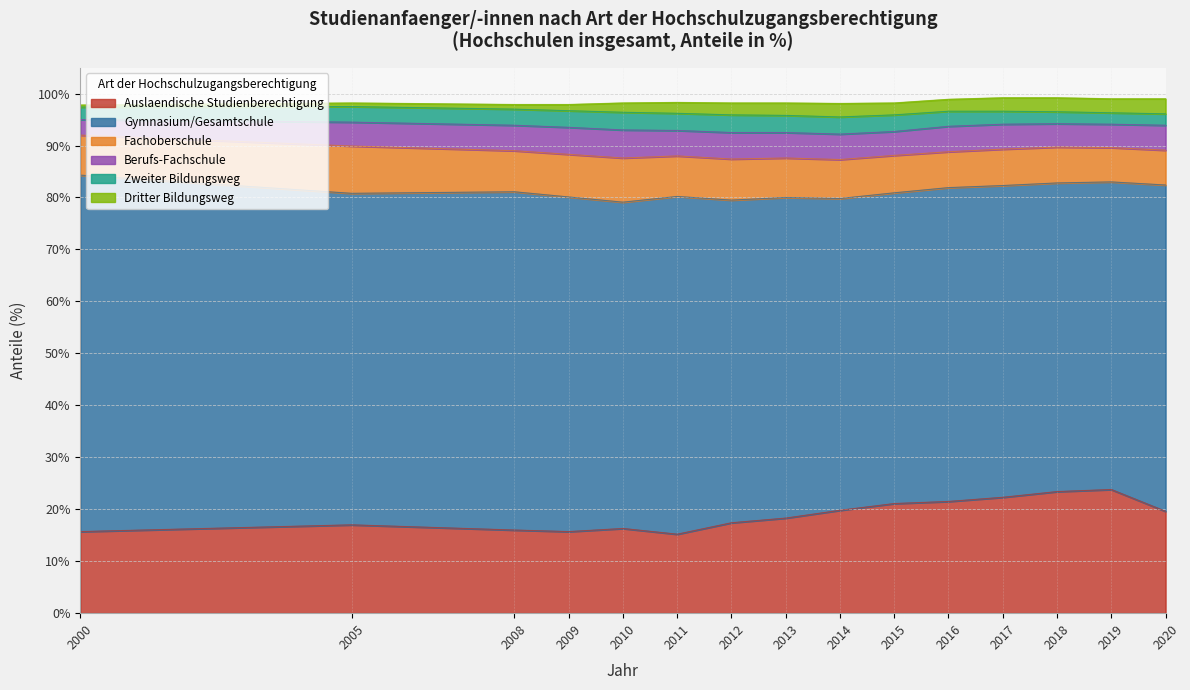

Which has a higher value, 2014 or 2009?

2014